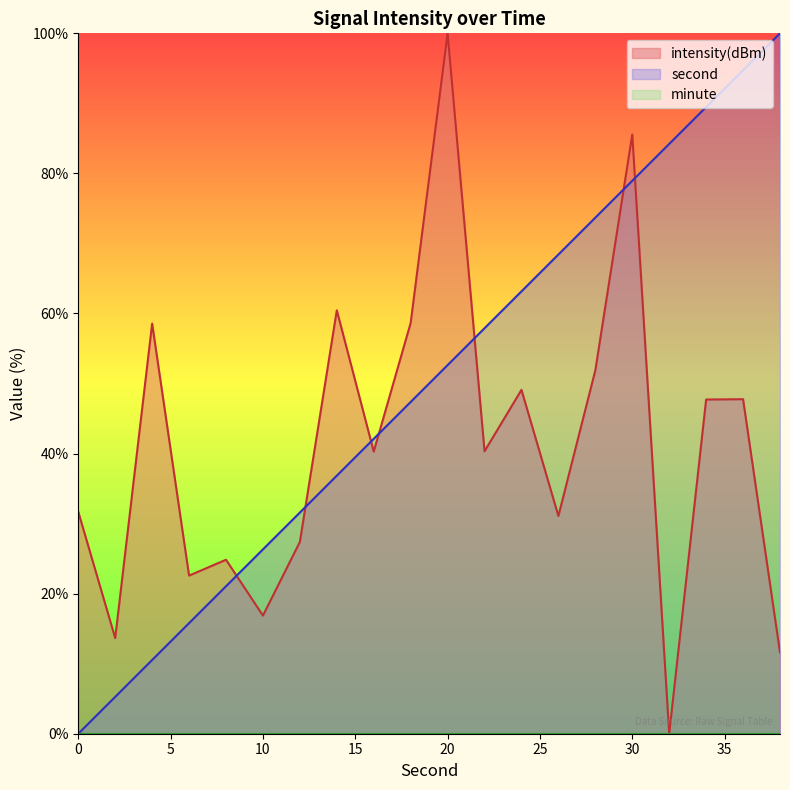

Where is the first local minimum for intensity?

2